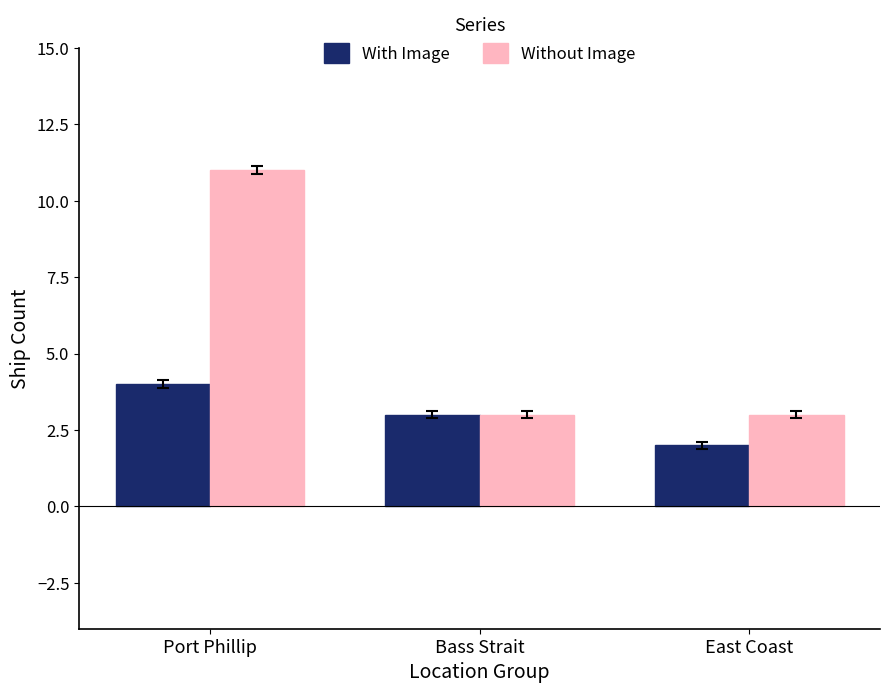

How many Without Image values are between 3 and 11?

3